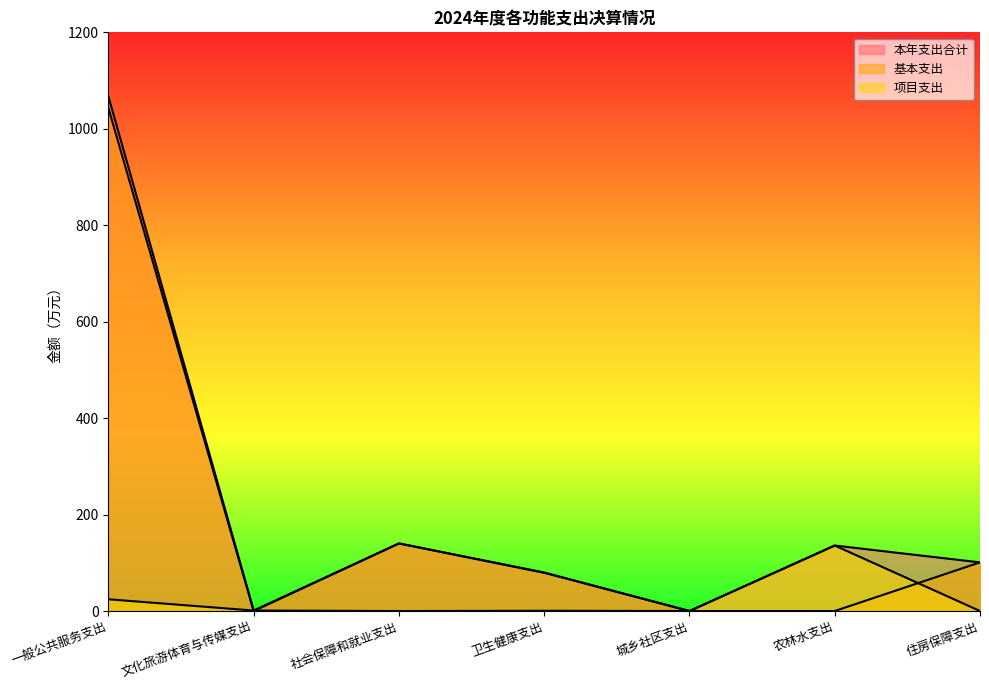

After their last crossing, which series has the higher values: 项目支出 or 基本支出?

基本支出